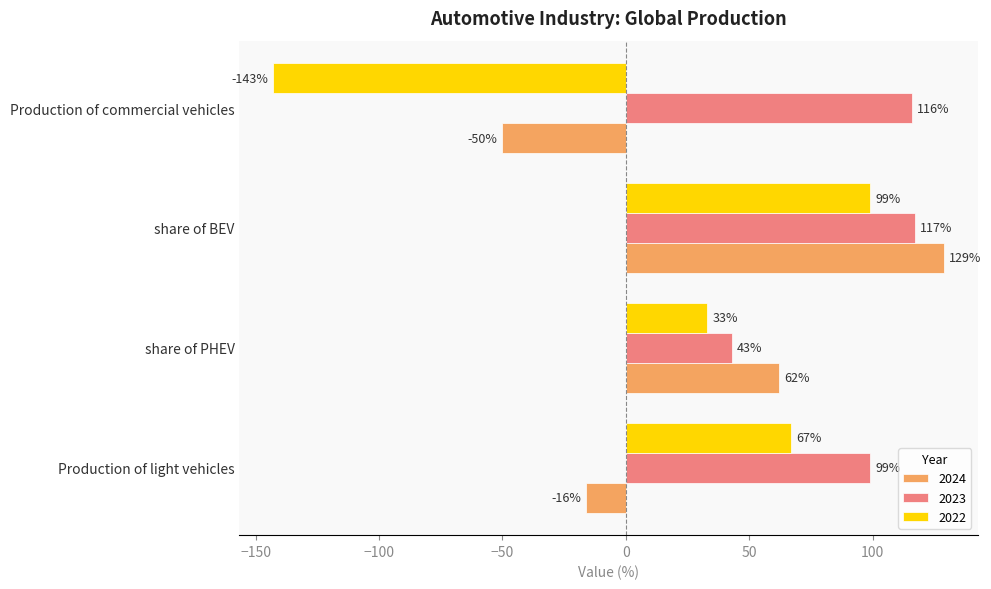

What is the sum of the 2022 values at share of PHEV and Production of light vehicles?

100